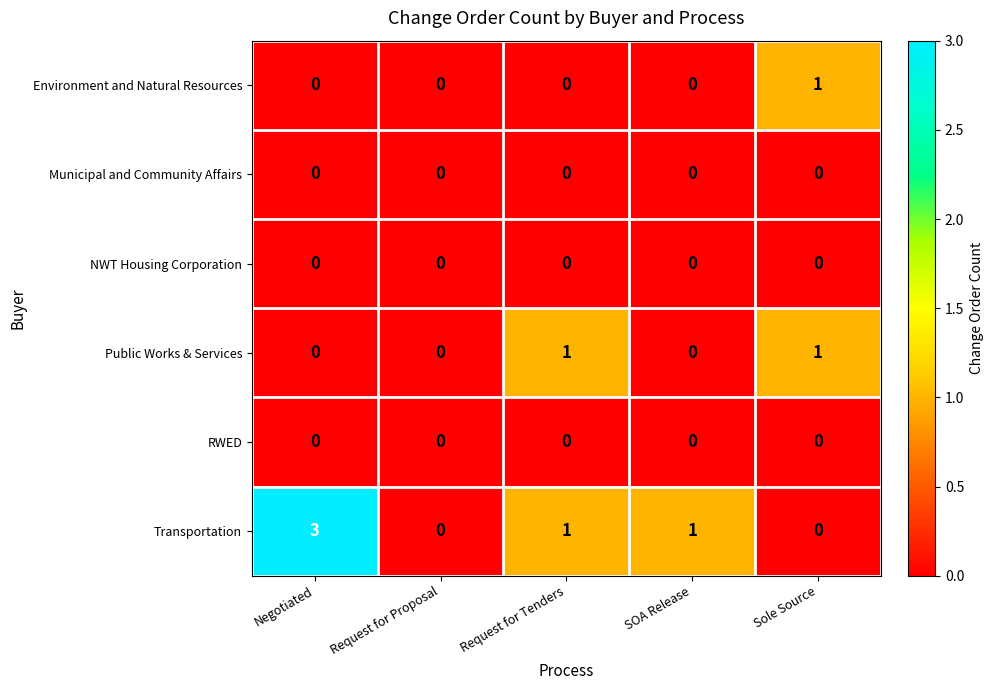

Reading right to left, what are all the values shown in this chart?

Environment and Natural Resources: 1	0	0	0	0
Municipal and Community Affairs: 0	0	0	0	0
NWT Housing Corporation: 0	0	0	0	0
Public Works & Services: 1	0	1	0	0
RWED: 0	0	0	0	0
Transportation: 0	1	1	0	3